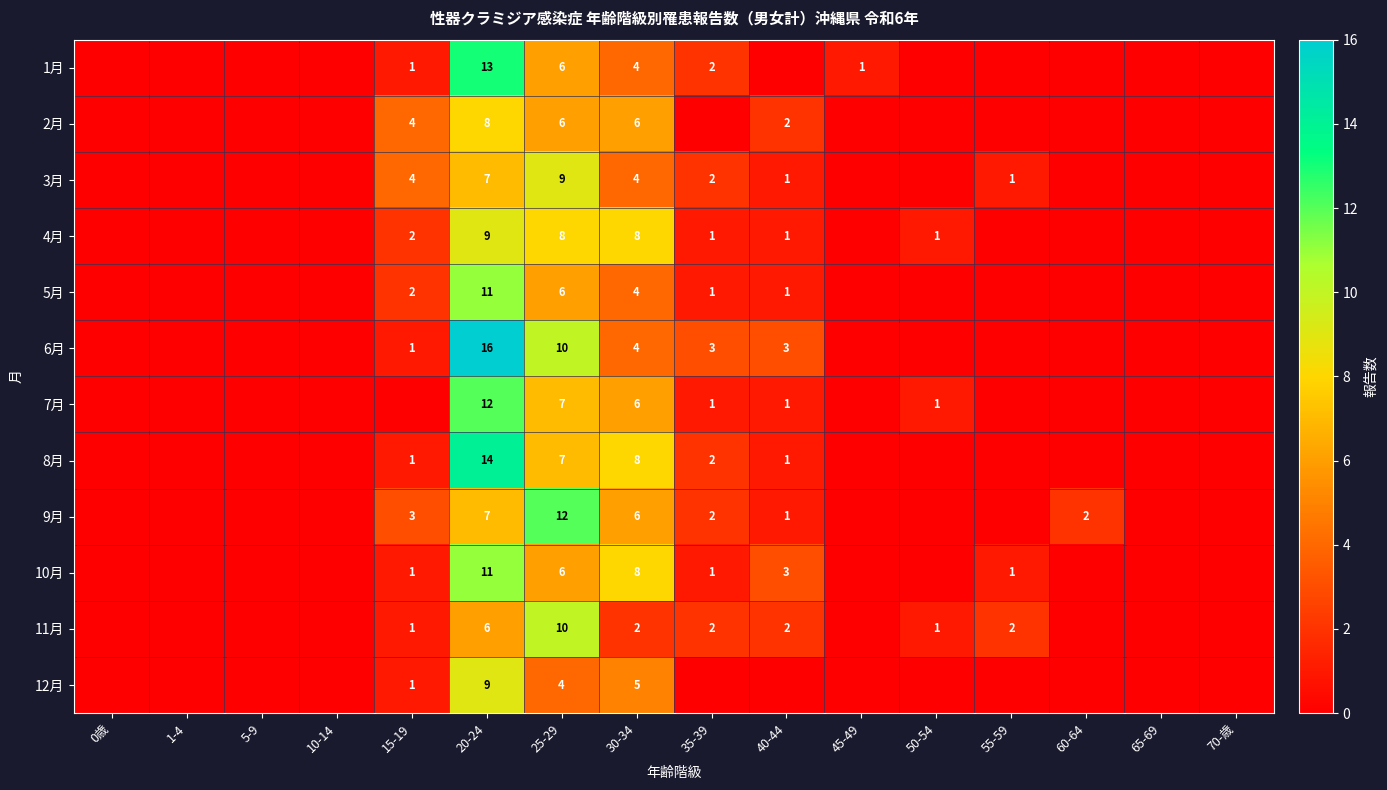

The value of 3月 at 40-44 is 2. True or false?

False